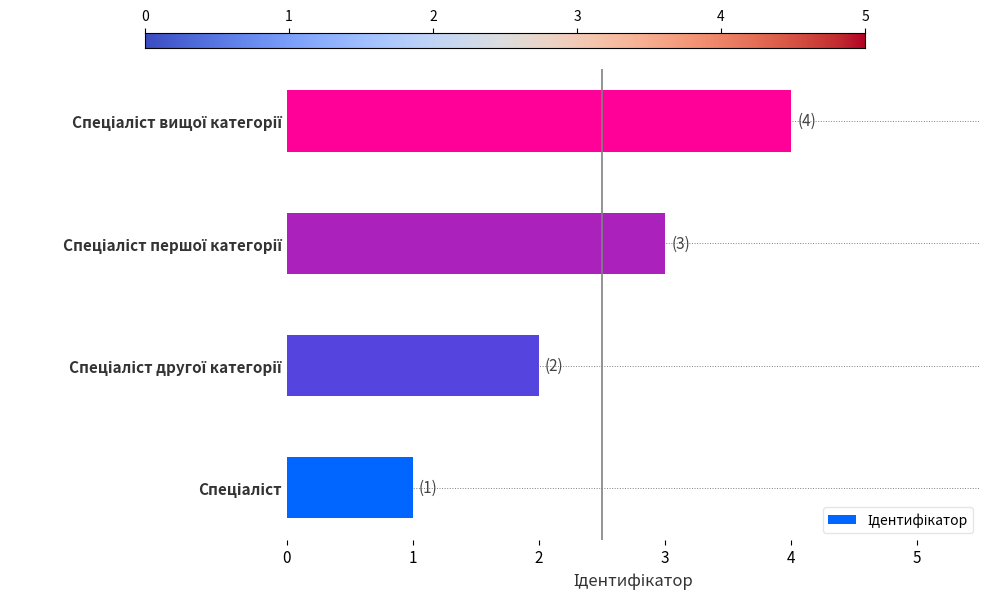

How many values are below 3?

2